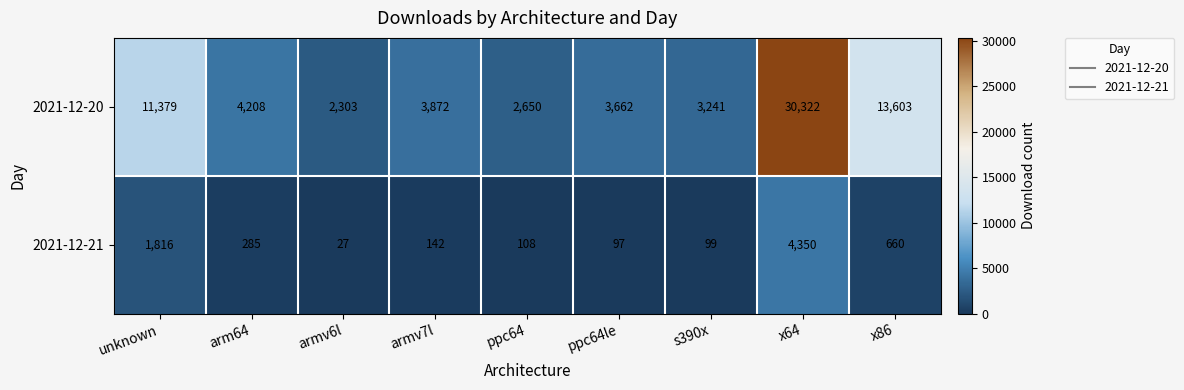

Rank the series at s390x from lowest to highest value.

2021-12-21, 2021-12-20